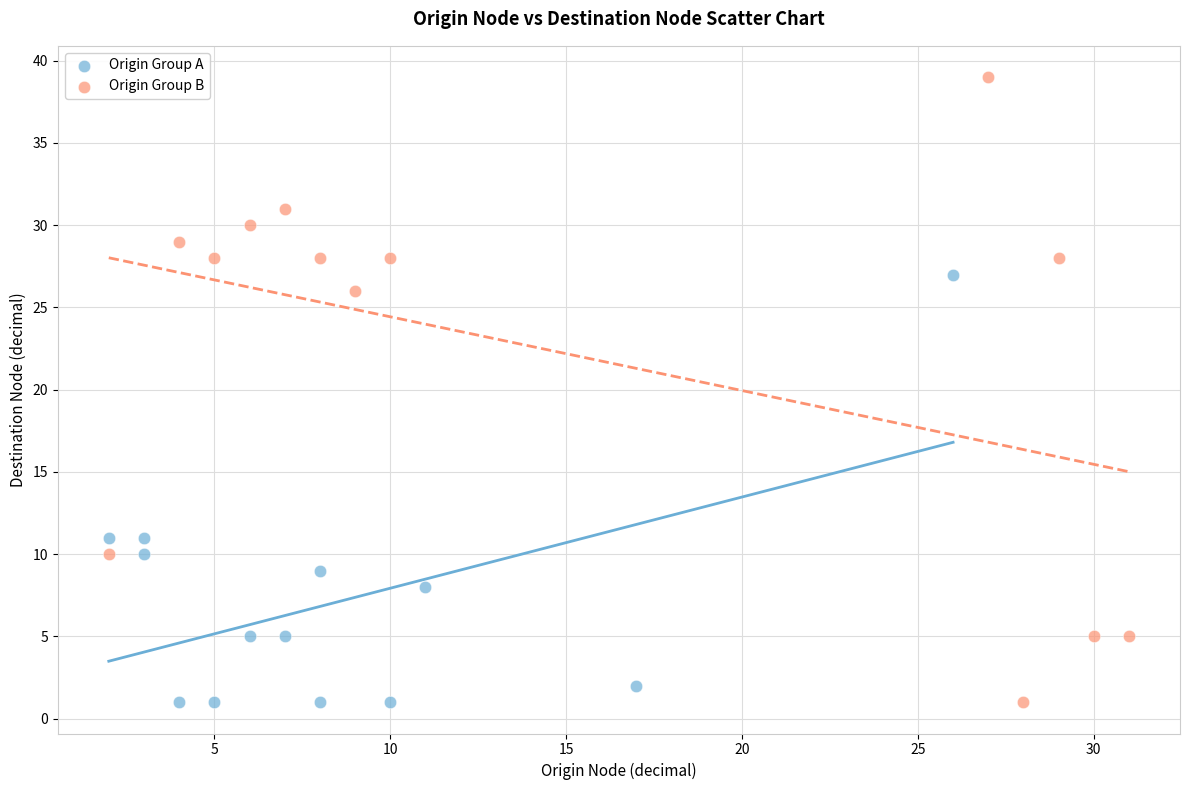

Which series contains the highest Y value?

Origin Group B